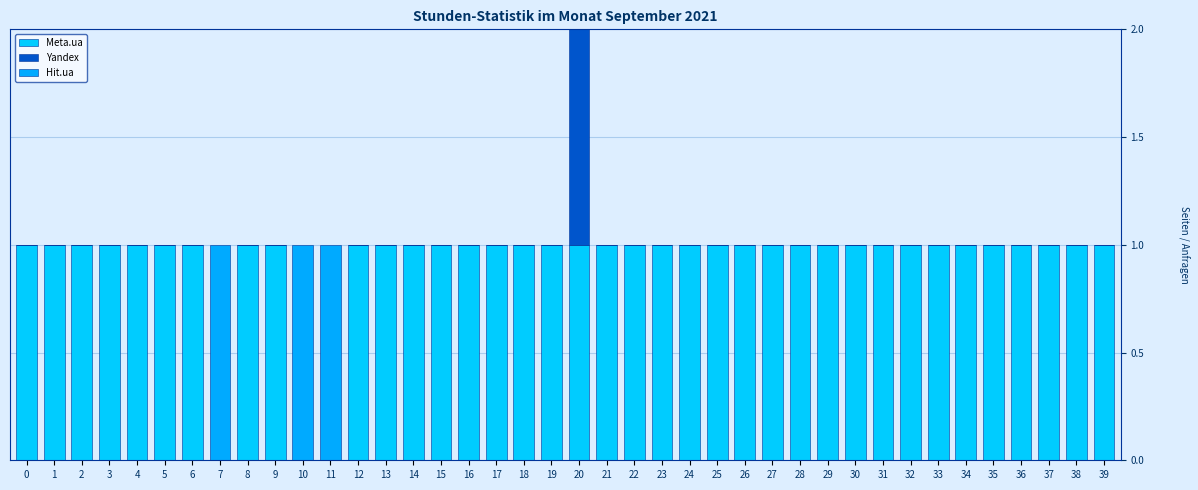

Between 33 and 13, which is larger?

33